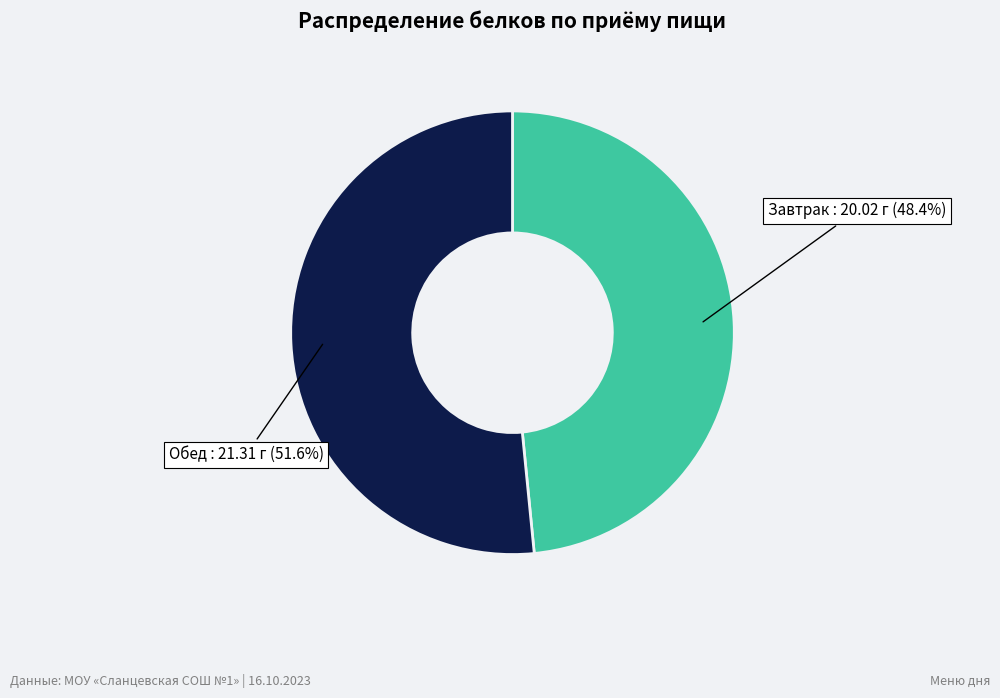

What is the largest slice in the pie chart?

Обед